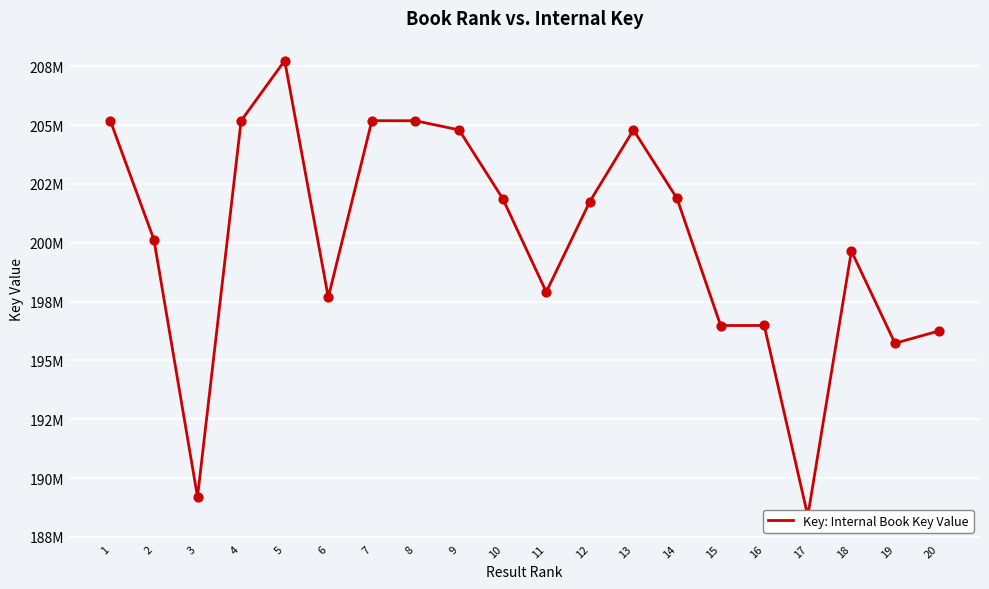

Between 2 and 1, which is larger?

1